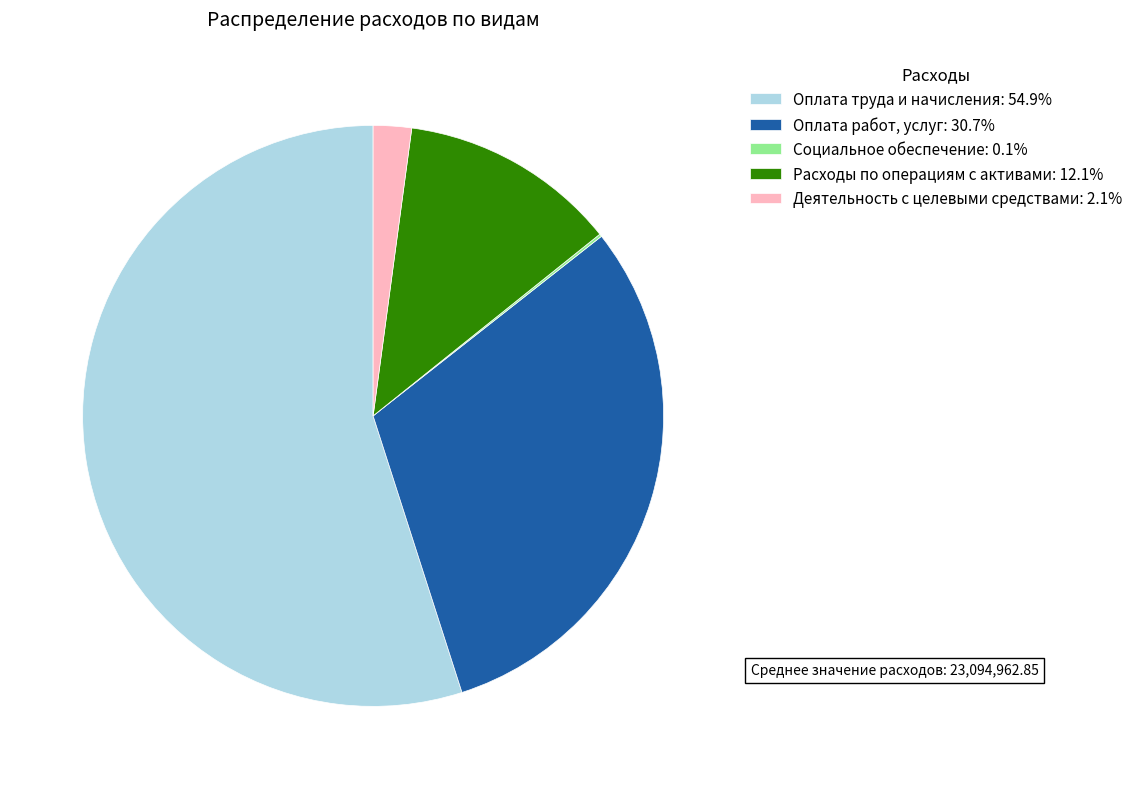

Which slice represents more than half of the pie?

Оплата труда и начисления